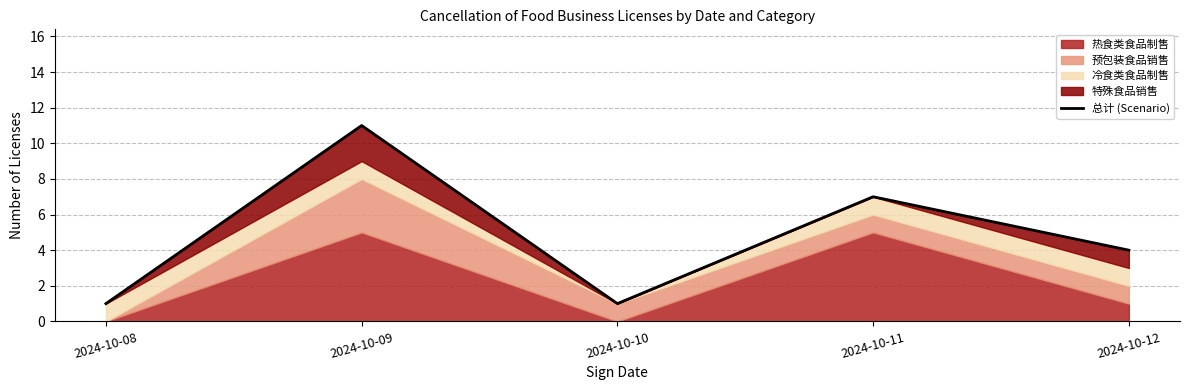

What is the smallest value displayed?

1